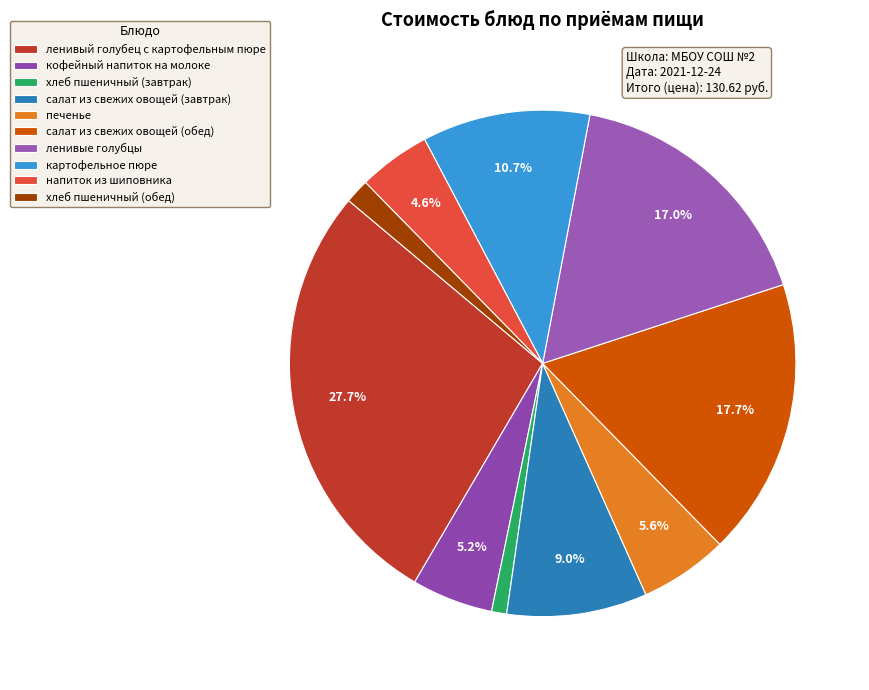

True or false: ленивый голубец с картофельным пюре accounts for 28% of the total.

True